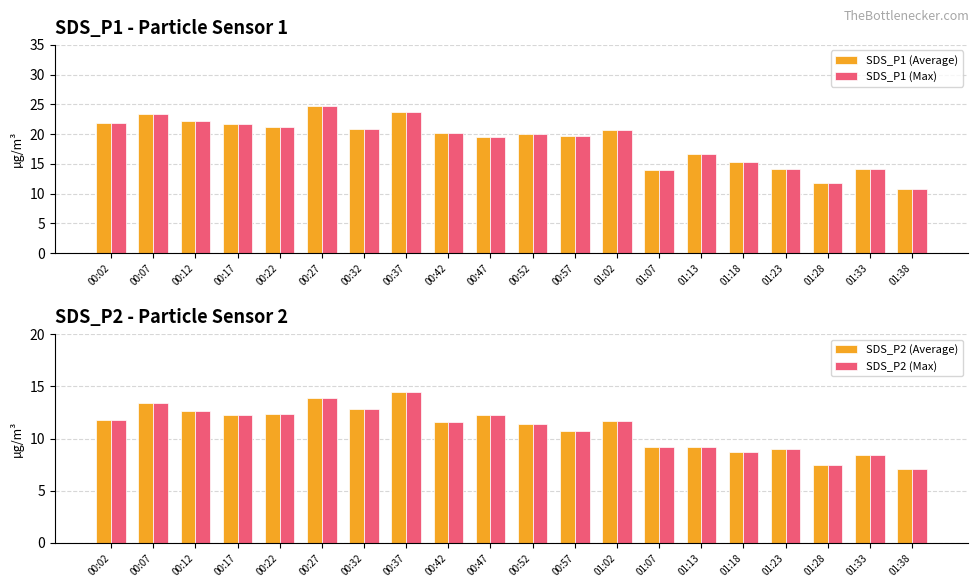

What are all the series names shown in the legend?

SDS_P1 (Average), SDS_P1 (Max), SDS_P2 (Average), SDS_P2 (Max)